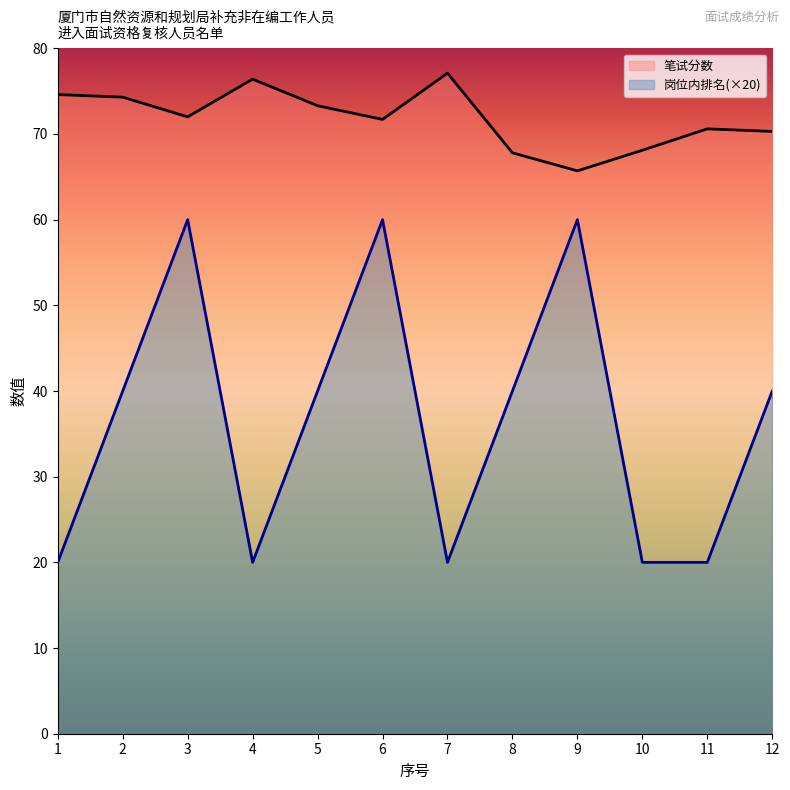

Does the chart display data point markers on the line(s)?

No